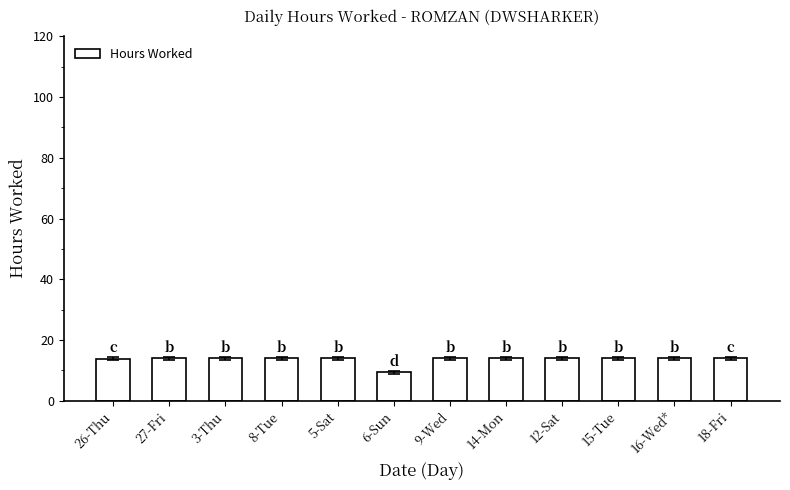

The value at 3-Thu is 14.0. True or false?

True